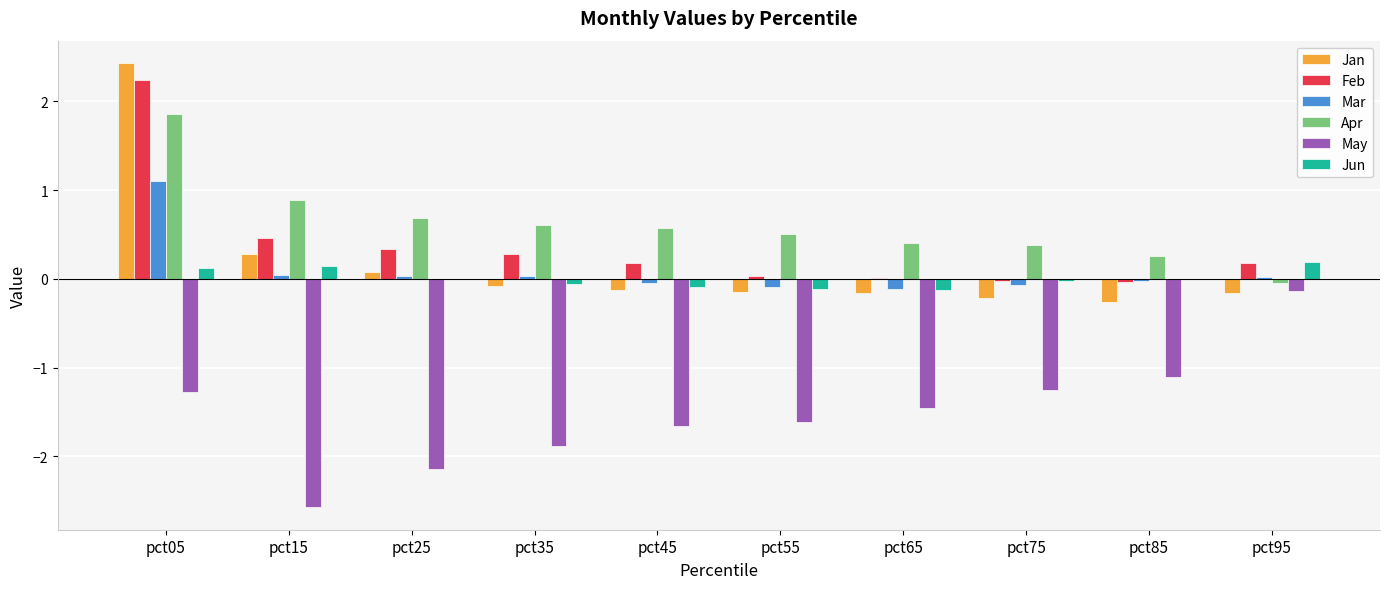

Is it true that Apr equals 0.2 at pct75?

False